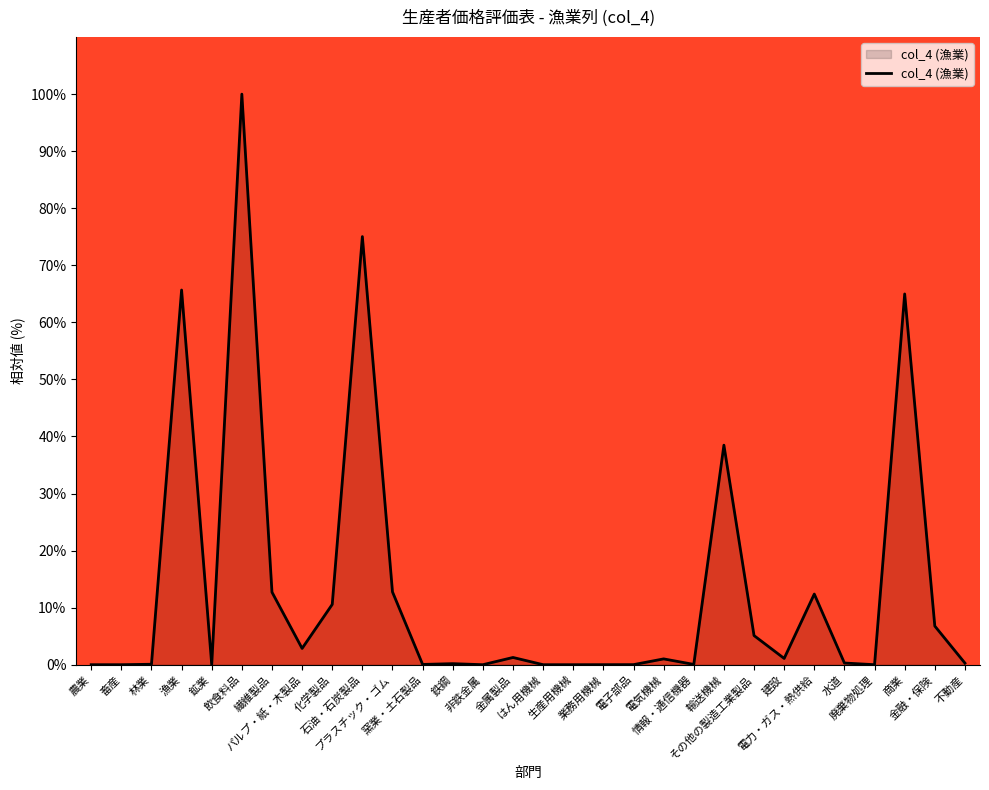

Is it true that the value at 電子部品 is 0.0?

True